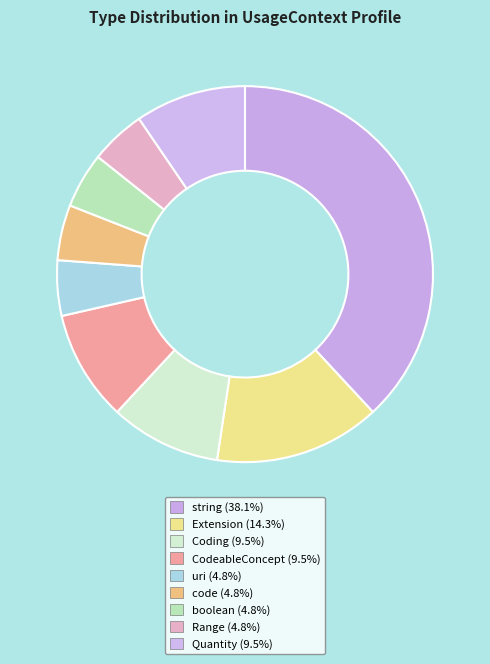

What percentage is the Quantity slice, to the nearest percent?

10%